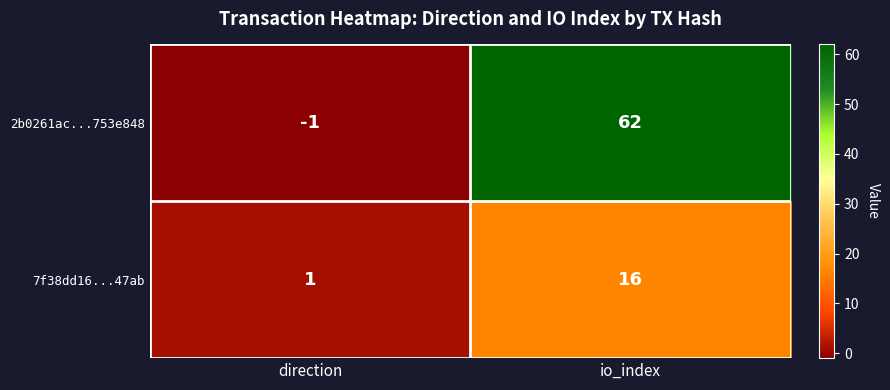

List the series in order of their peak value, lowest first.

7f38dd16...47ab, 2b0261ac...753e848